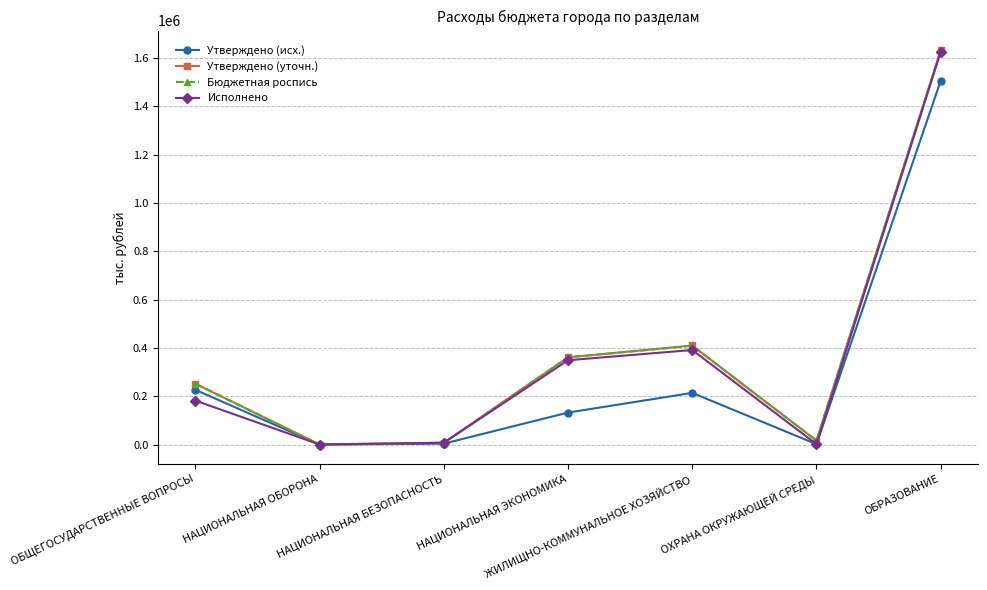

What is the minimum value for Утверждено (исх.)?

382.4